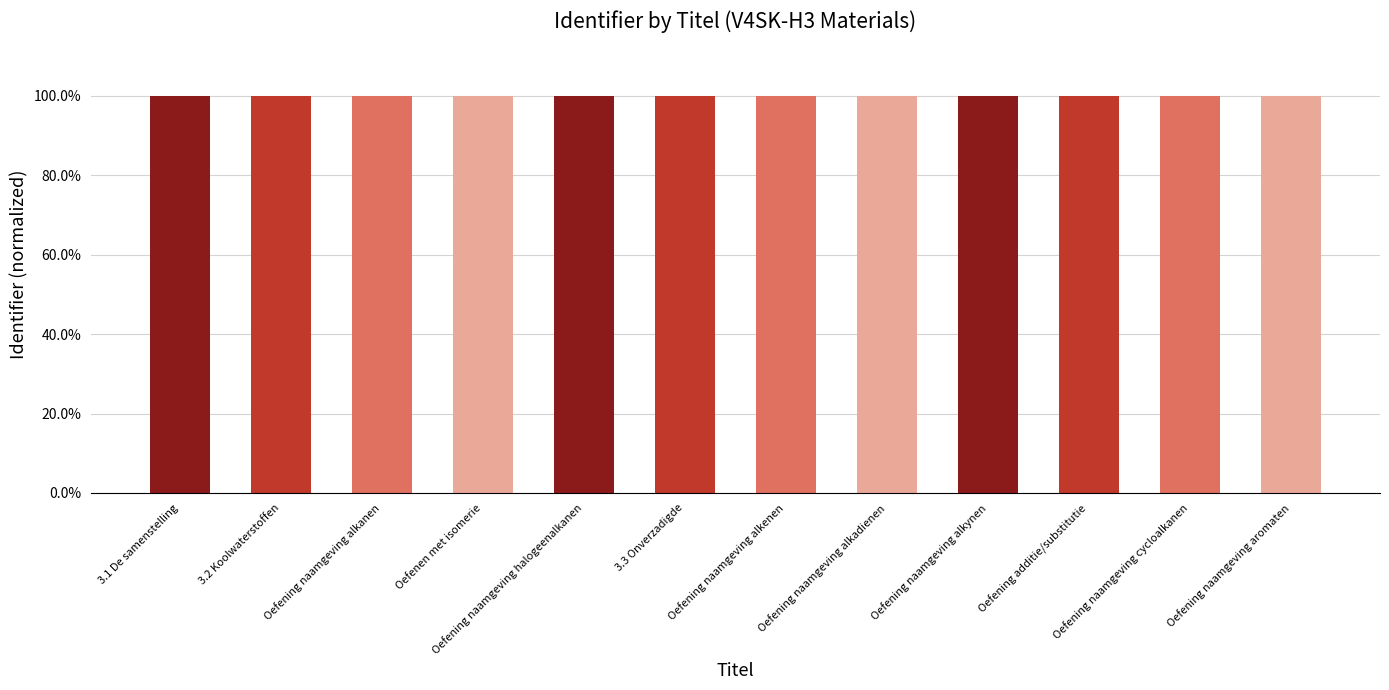

Are the bars horizontal?

No